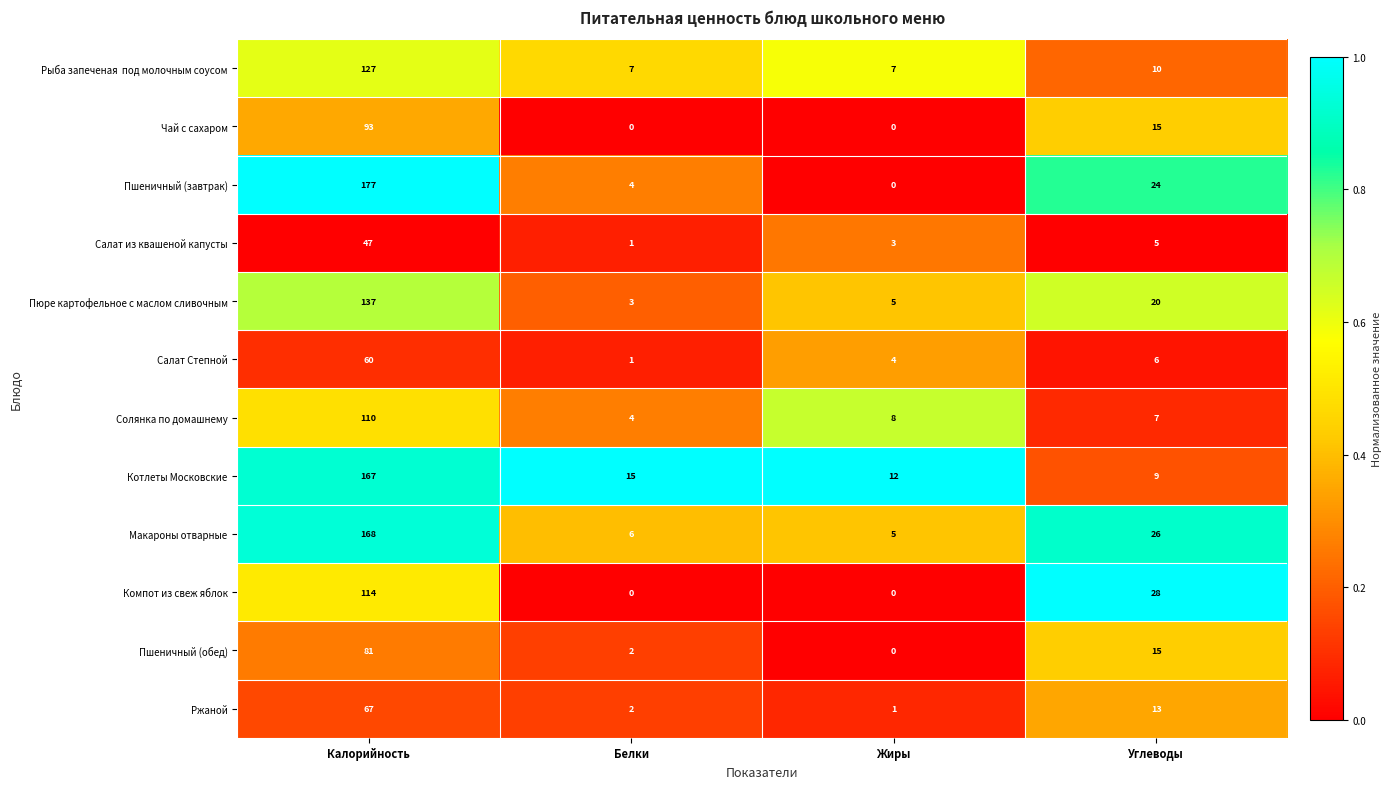

How many series are shown in this chart?

12